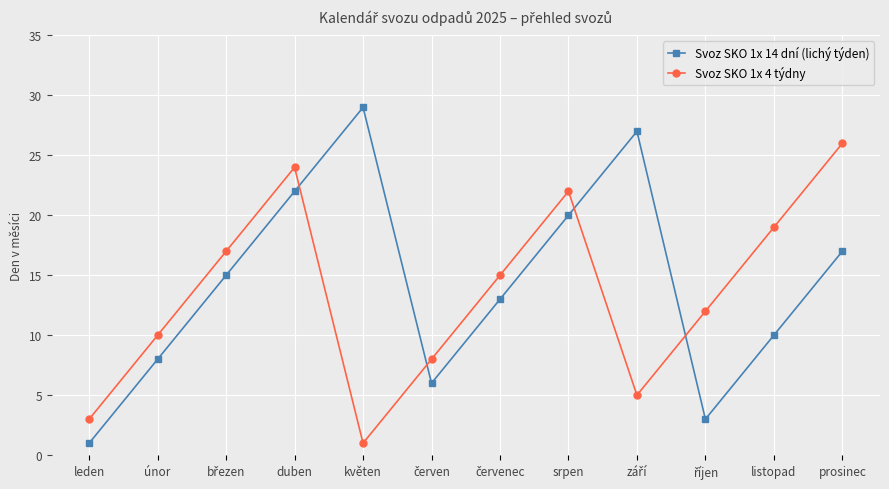

At how many categories does at least one series exceed 25?

3